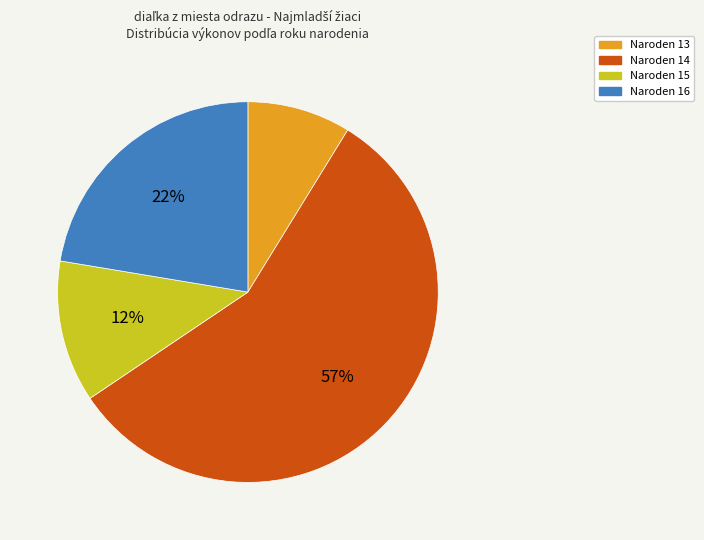

Is there a majority slice in this chart?

Yes